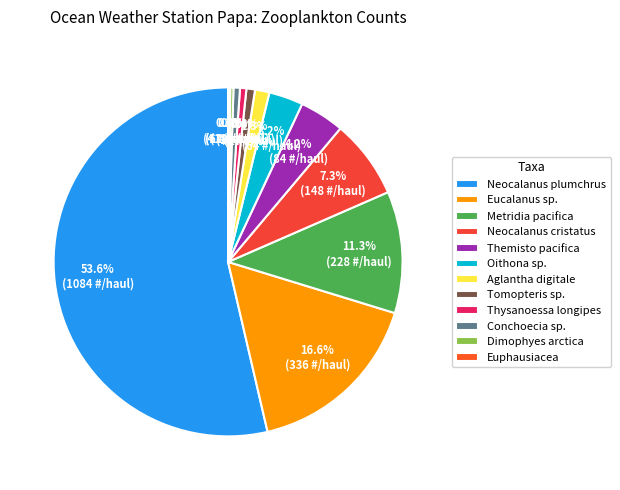

What is the smallest slice in the pie chart?

Euphausiacea